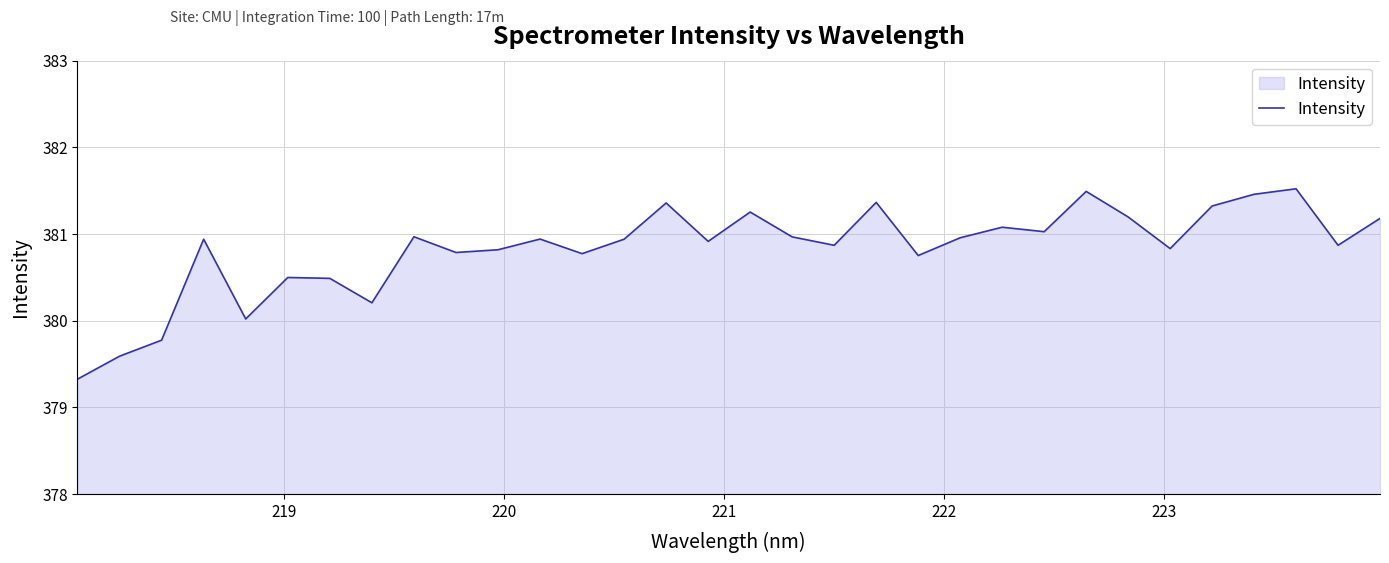

What is the minimum value shown in the chart?

379.3